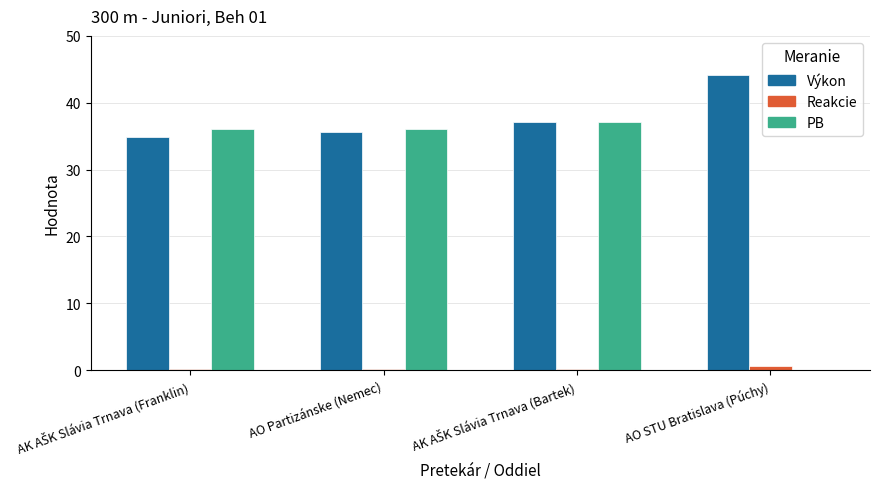

What value does the Reakcie series have at AO Partizánske (Nemec)?

0.2